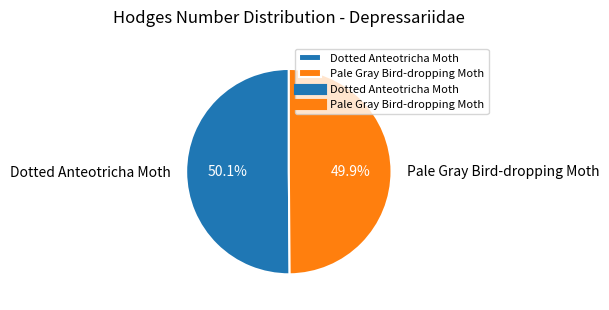

To the nearest percent, what is the average slice percentage?

50%